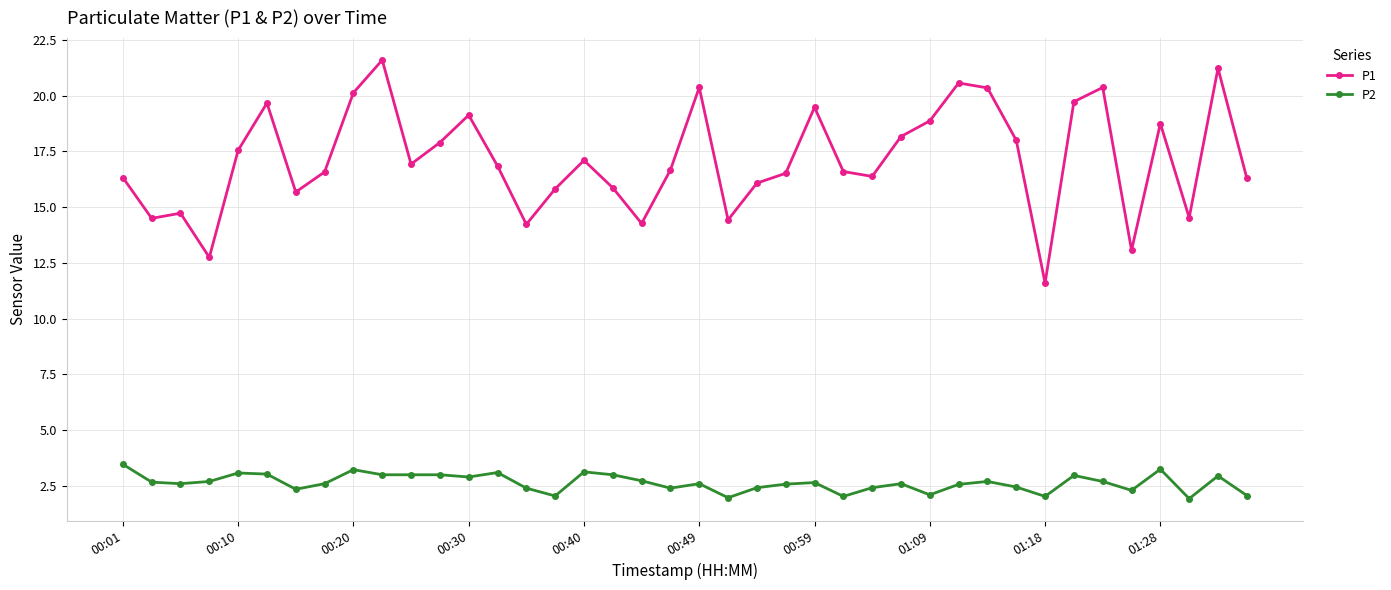

At how many categories does at least one series exceed 14?

37